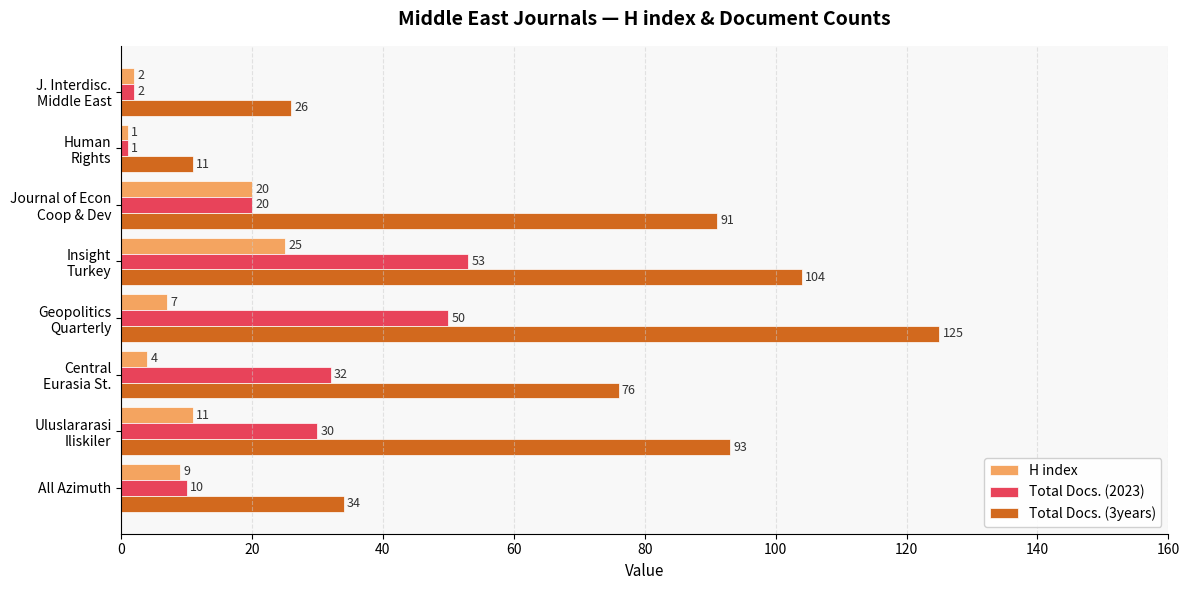

What is the difference between the maximum and second lowest values in the H index series?

23